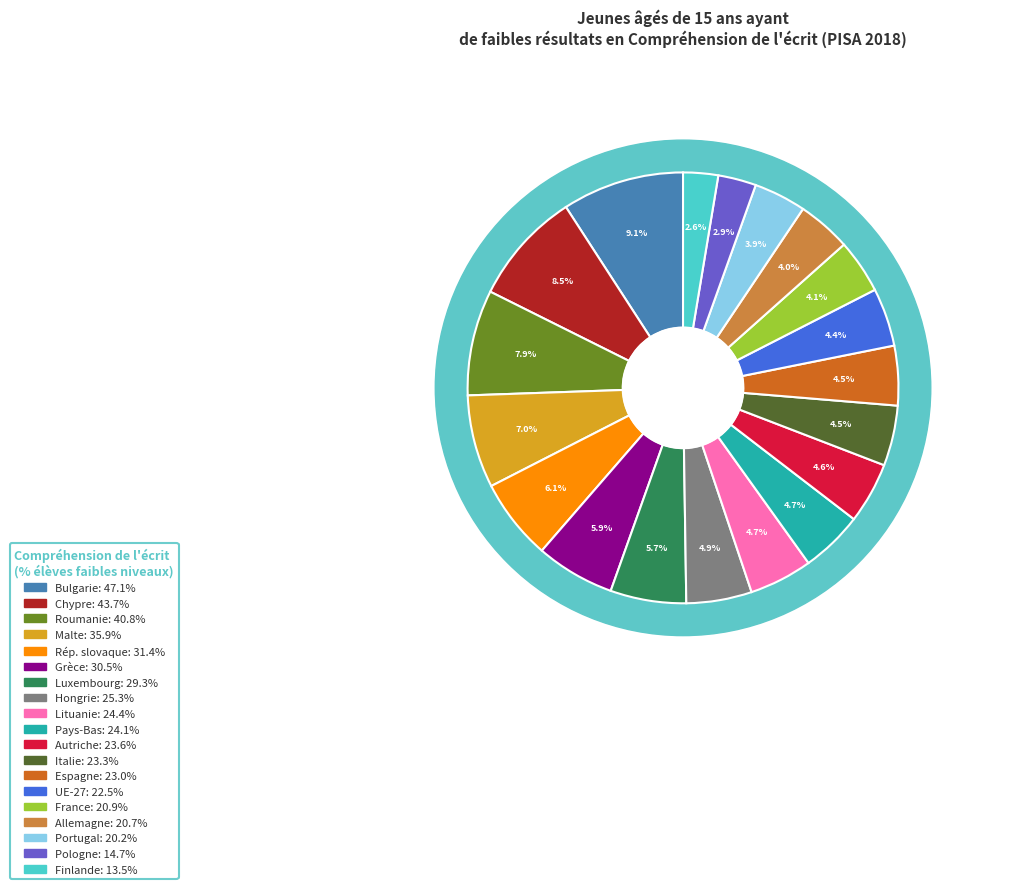

What is the total percentage of Italie and France?

8.6%